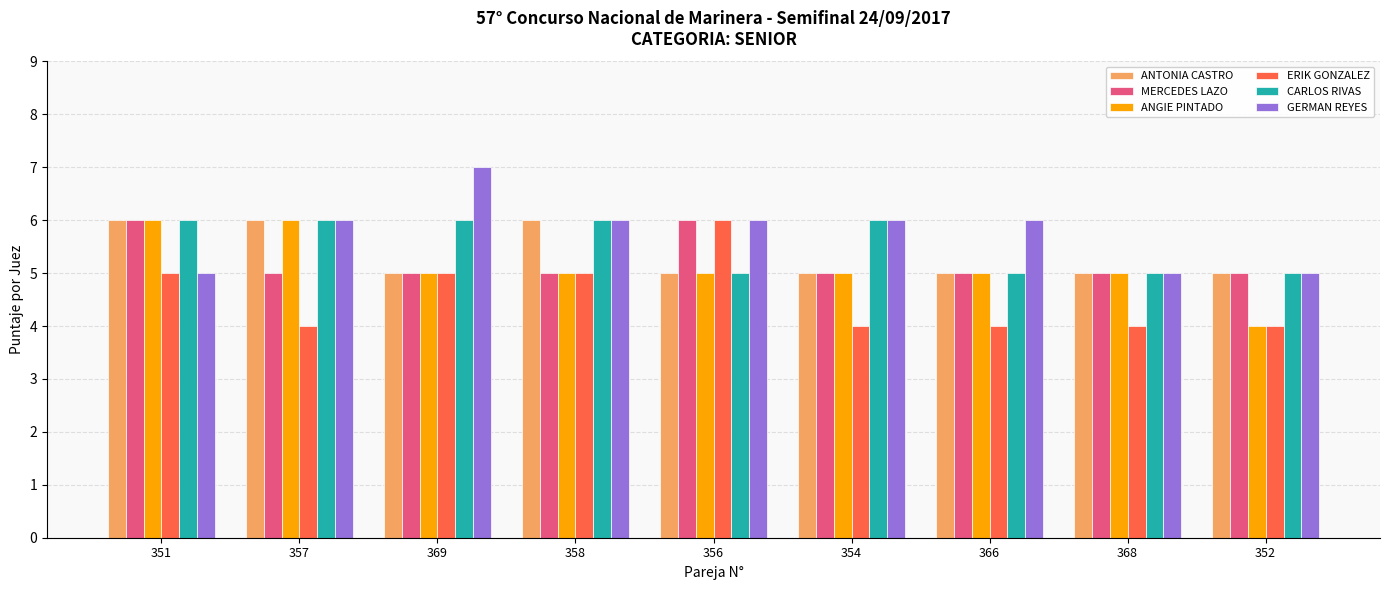

What is the maximum value shown in the chart?

7